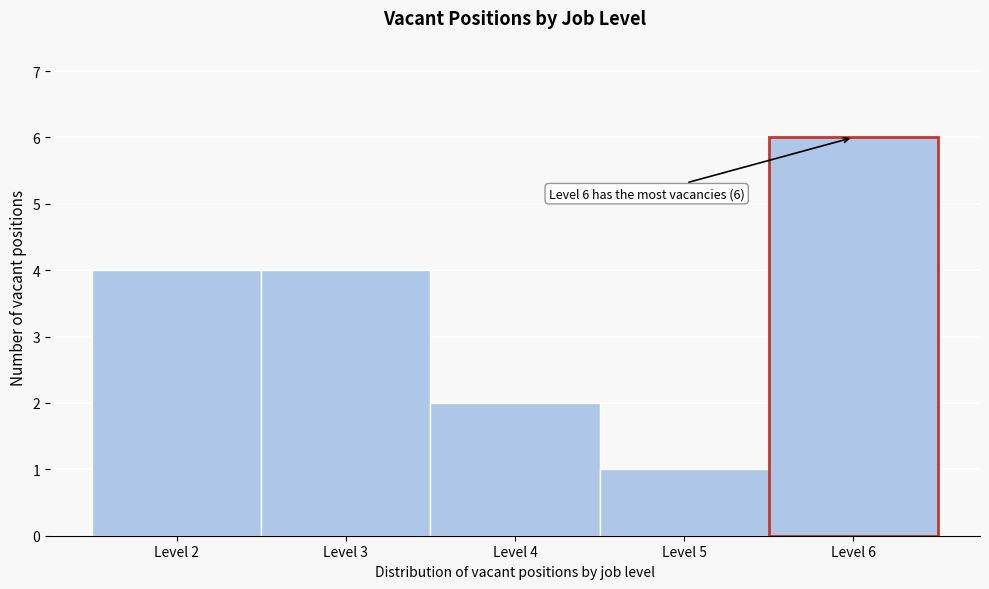

Which range on the x-axis has the tallest bar?

5.5 to 6.5